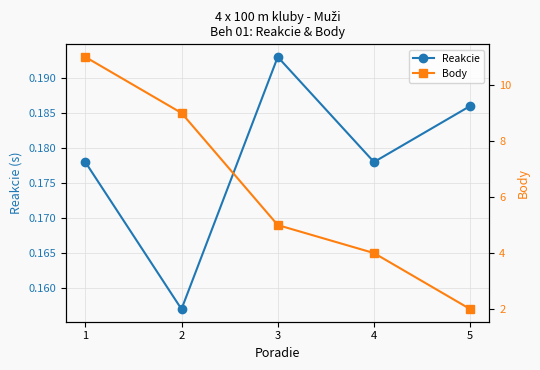

True or false: Body and Reakcie intersect in this chart.

False